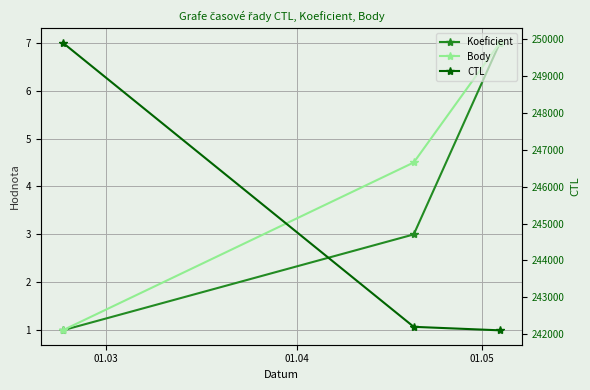

How many values in the Body series exceed 4?

2